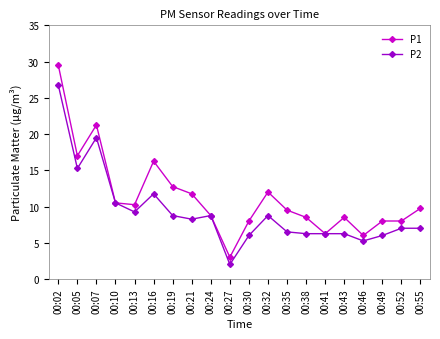

How many lines are shown in the chart?

2